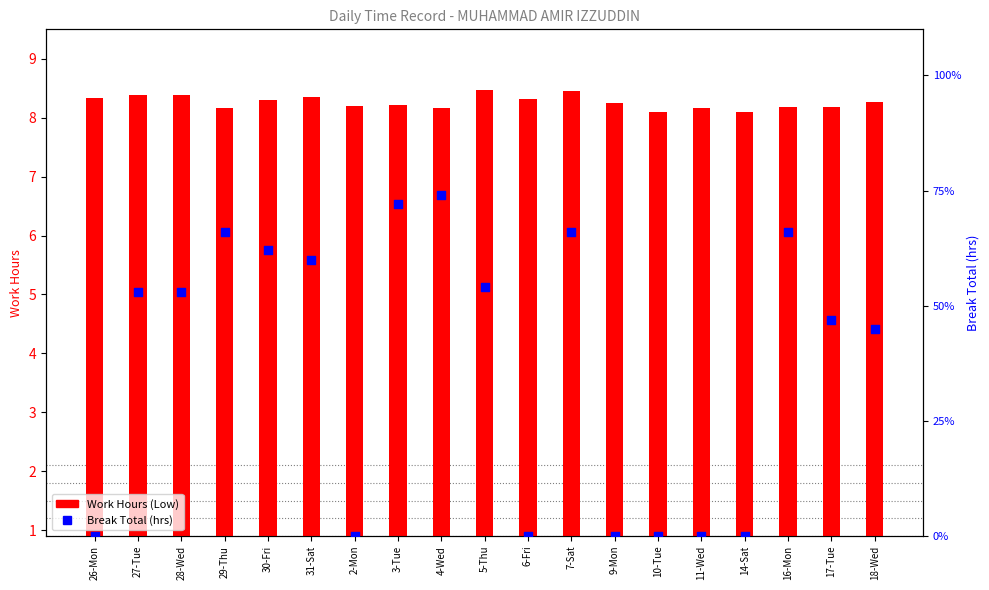

What are all the series names shown in the legend?

Work Hours (Low), Break Total (hrs)